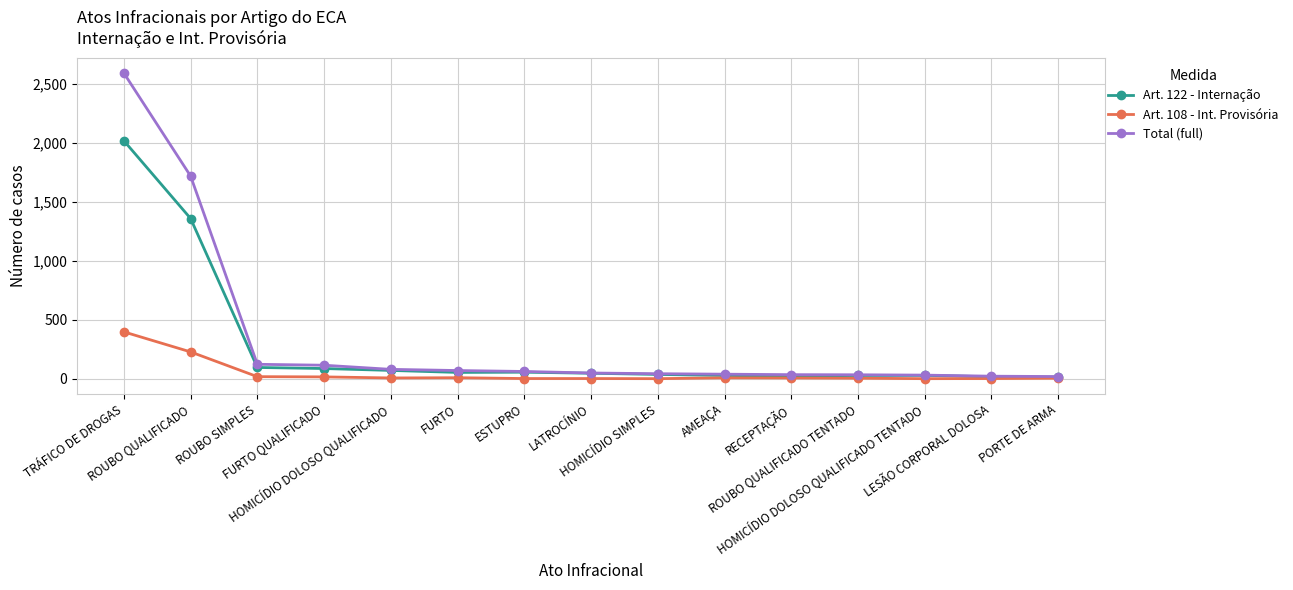

Where does the Art. 108 - Int. Provisória series first go above 7?

TRÁFICO DE DROGAS